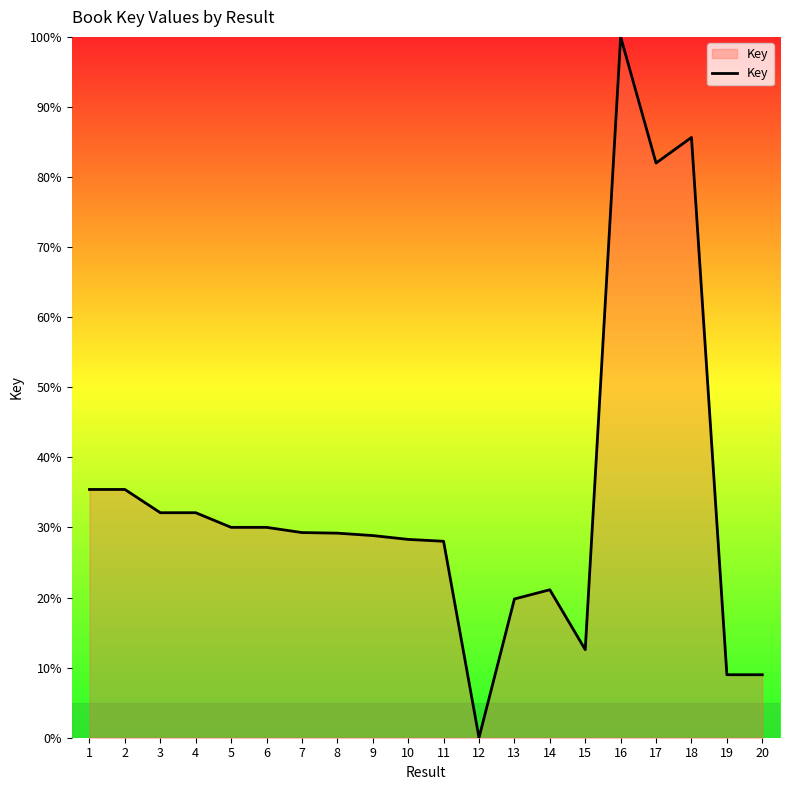

What is the difference between the values at 3 and 17?

49.9